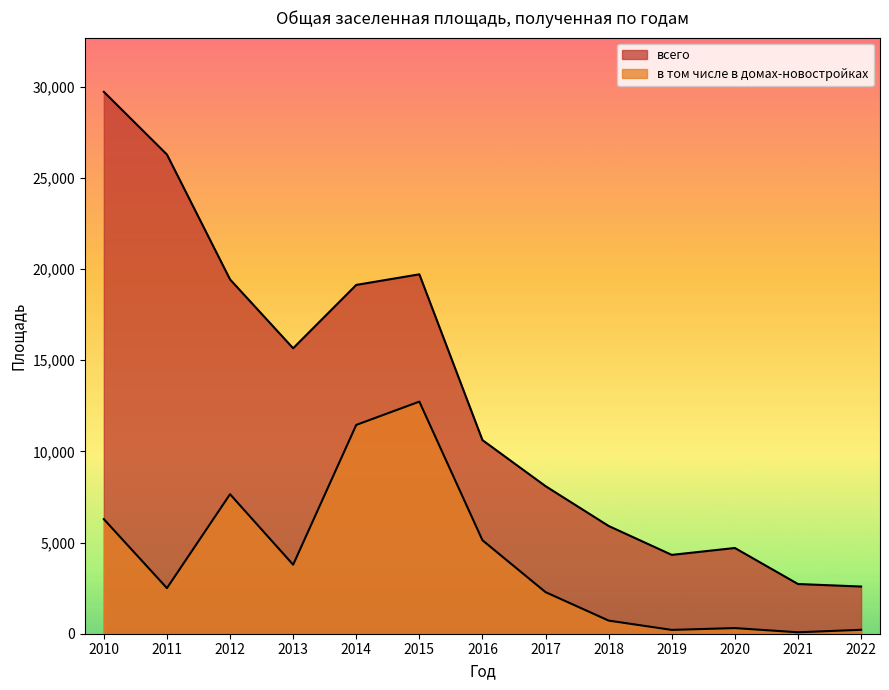

What is the difference between the maximum and minimum values in the всего series?

27136.3